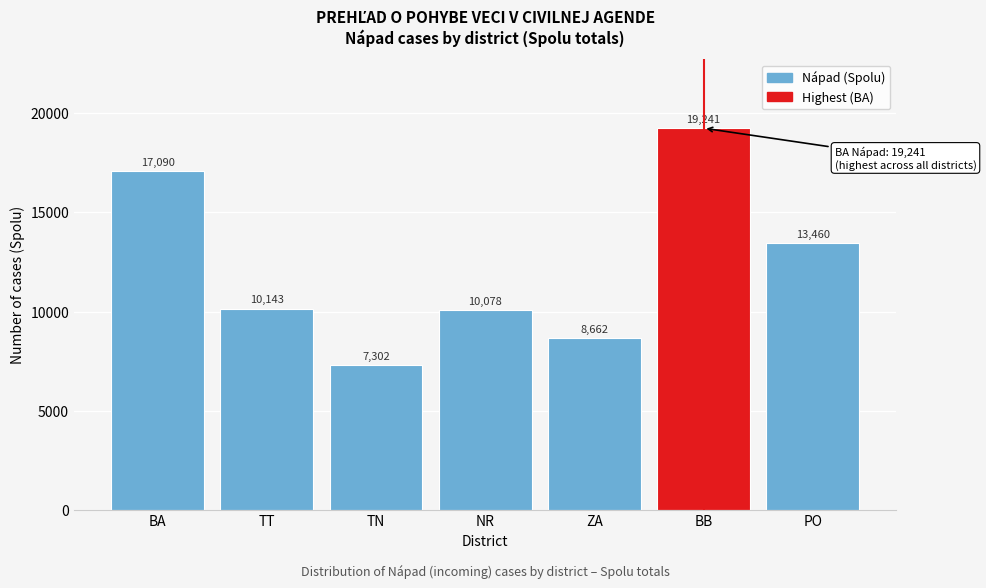

Reading right to left, what are all the values shown in this chart?

13460	19241	8662	10078	7302	10143	17090